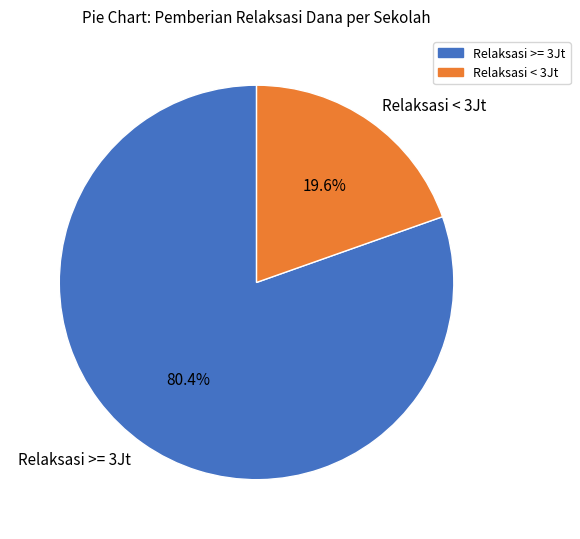

What percentage is NOT represented by Relaksasi < 3Jt?

80.4%